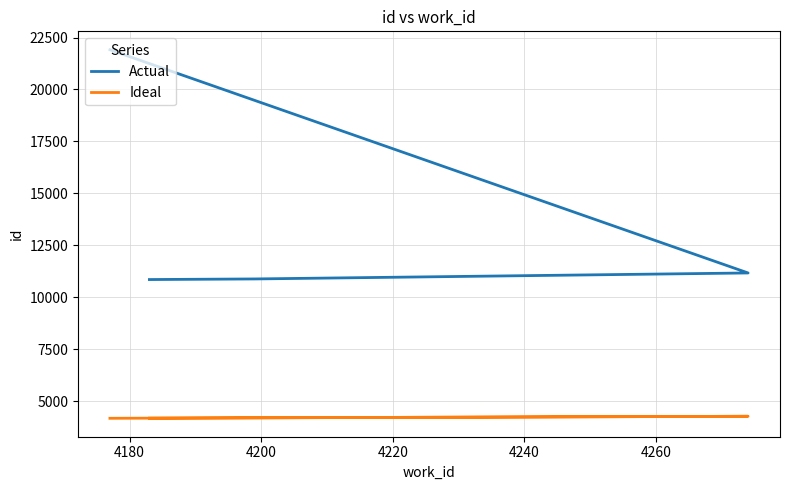

True or false: Actual has more than 0 interior local peaks.

False